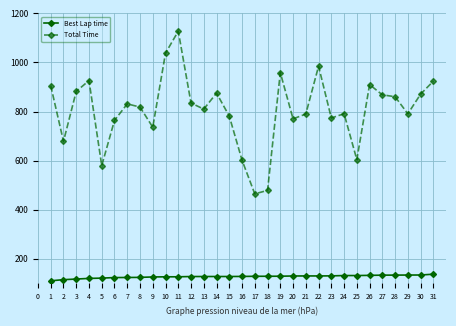

Where is the first local minimum for Total Time?

2